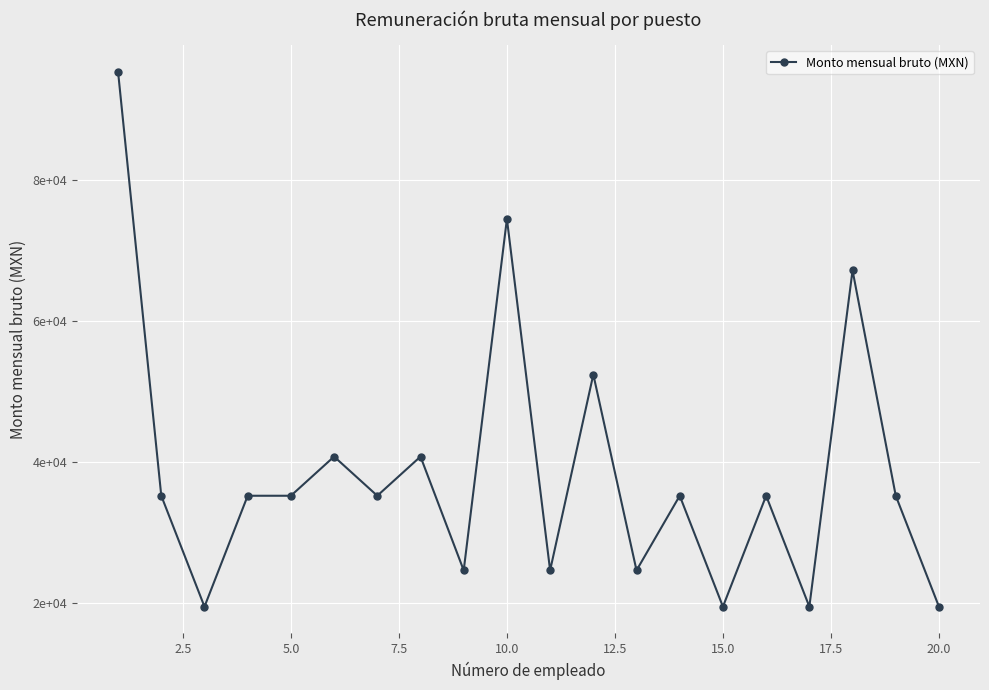

What is the average value?

38495